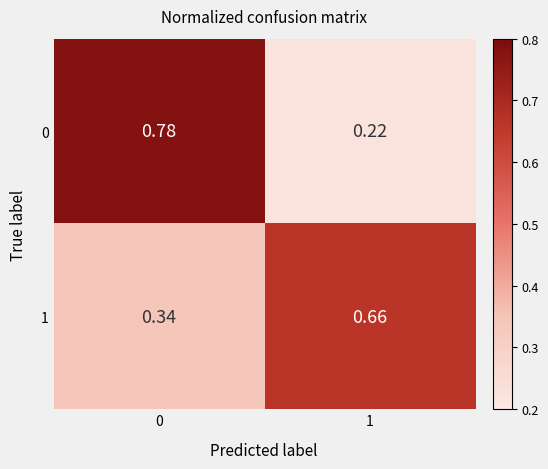

Is the value of 0 at 0 greater than the value of 1 at 0?

Yes